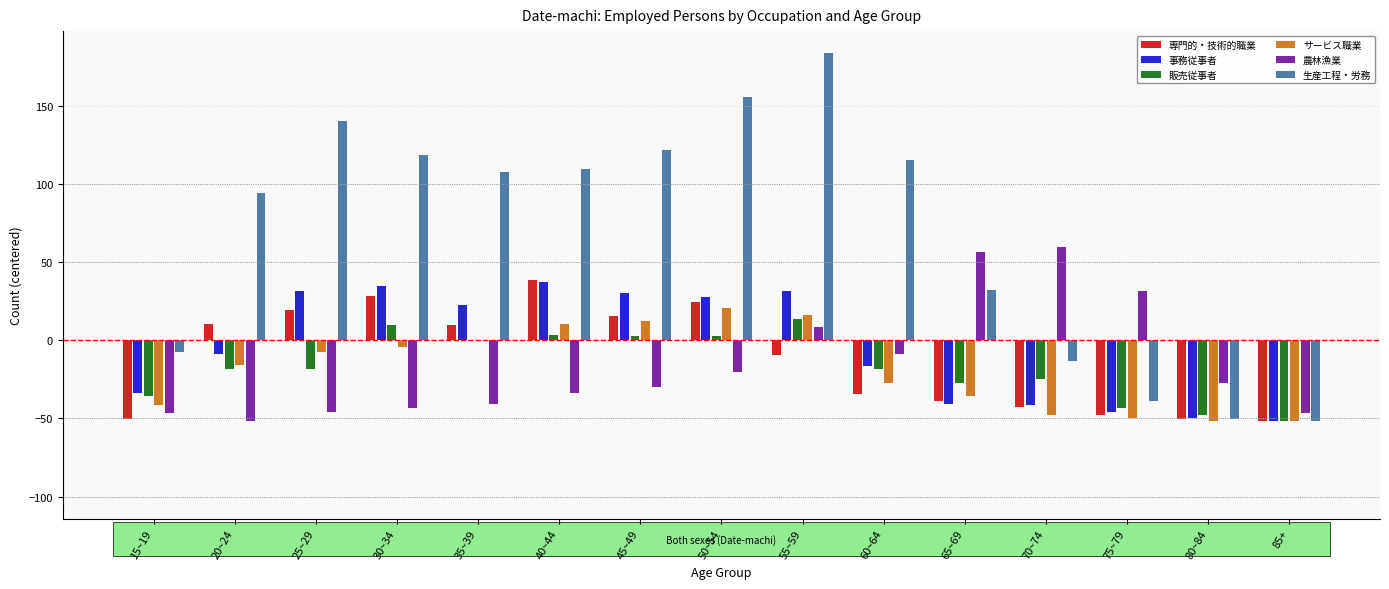

Where does the 生産工程・労務 series first go above 107?

25~29